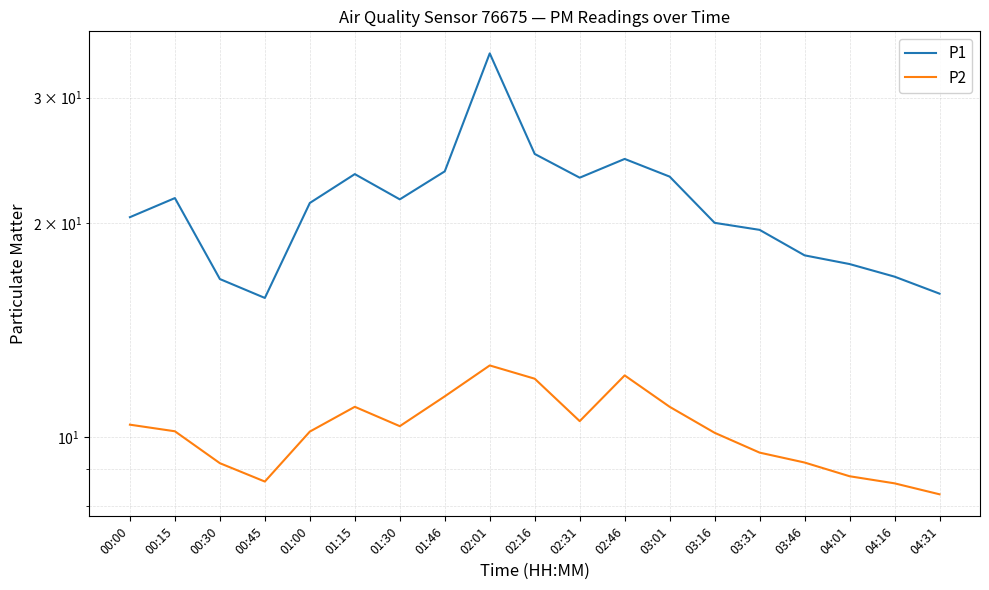

Is it true that P1 equals 25.0 at 02:16?

True